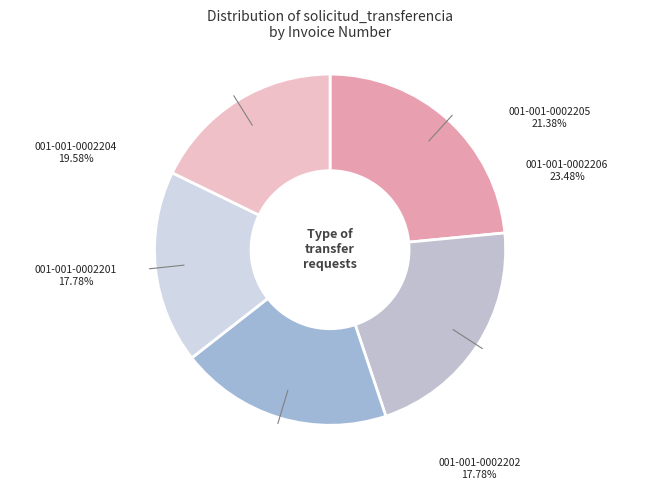

What is the largest slice in the pie chart?

001-001-0002206